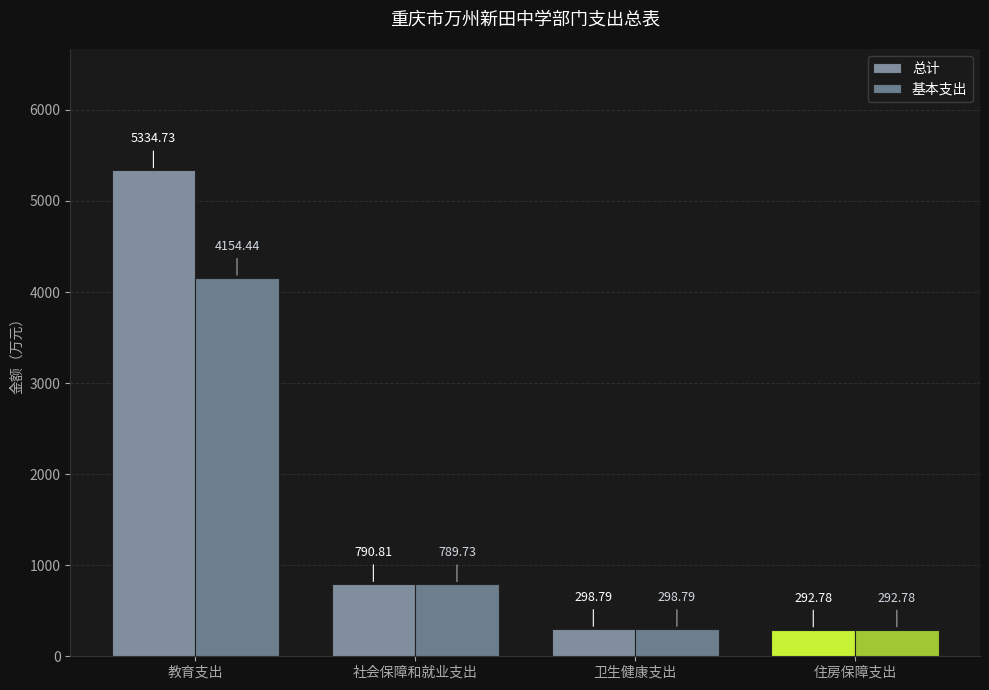

What is the sum of all 基本支出 values?

5535.7